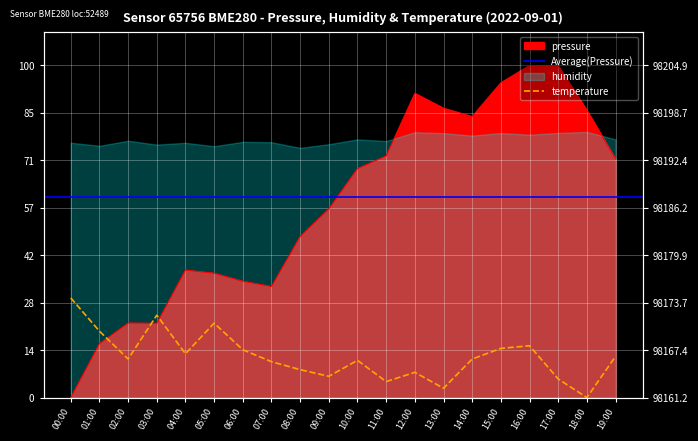

Does the chart display data point markers on the line(s)?

No